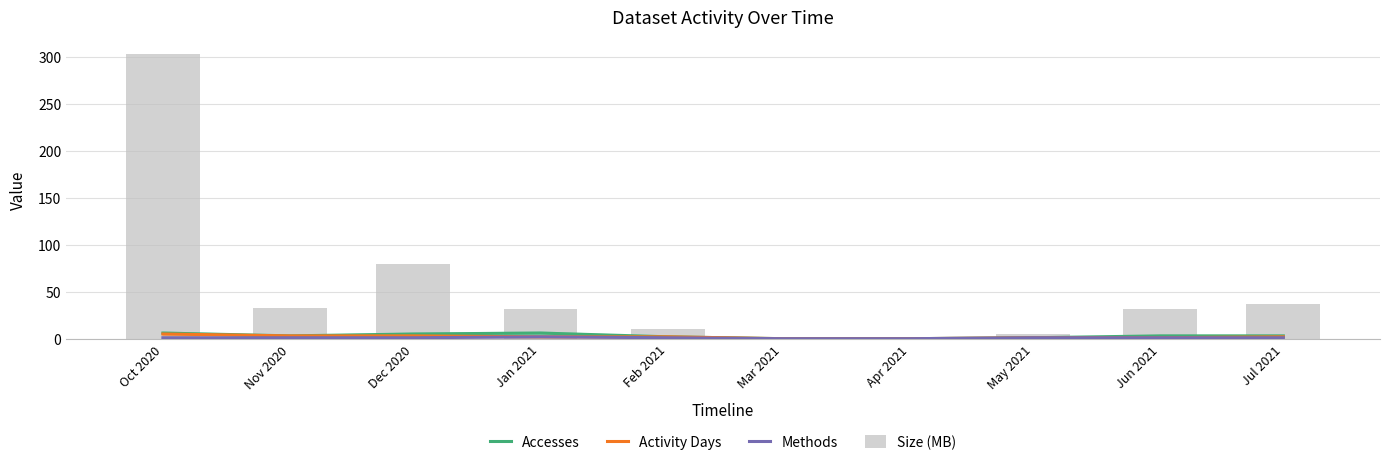

List the series in order of their peak value, highest first.

Size (MB), Accesses, Activity Days, Methods